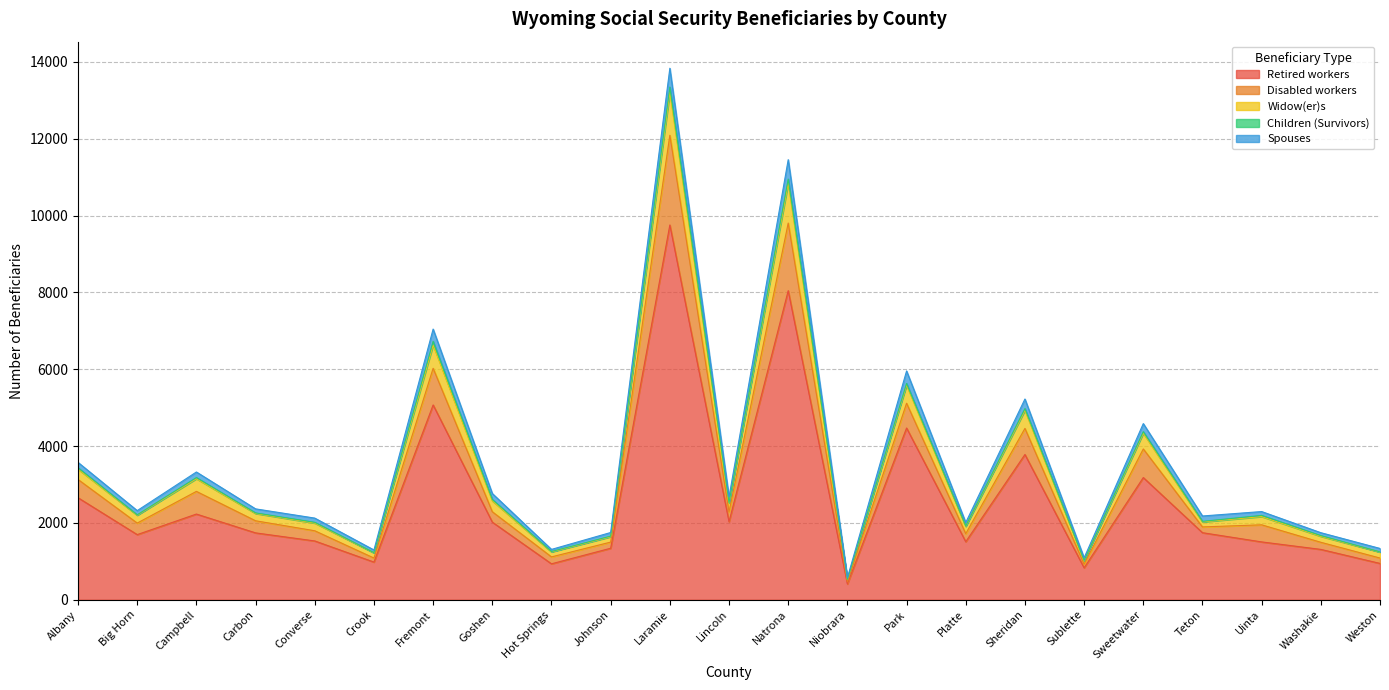

At which label does Widow(er)s first exceed 2320?

Albany